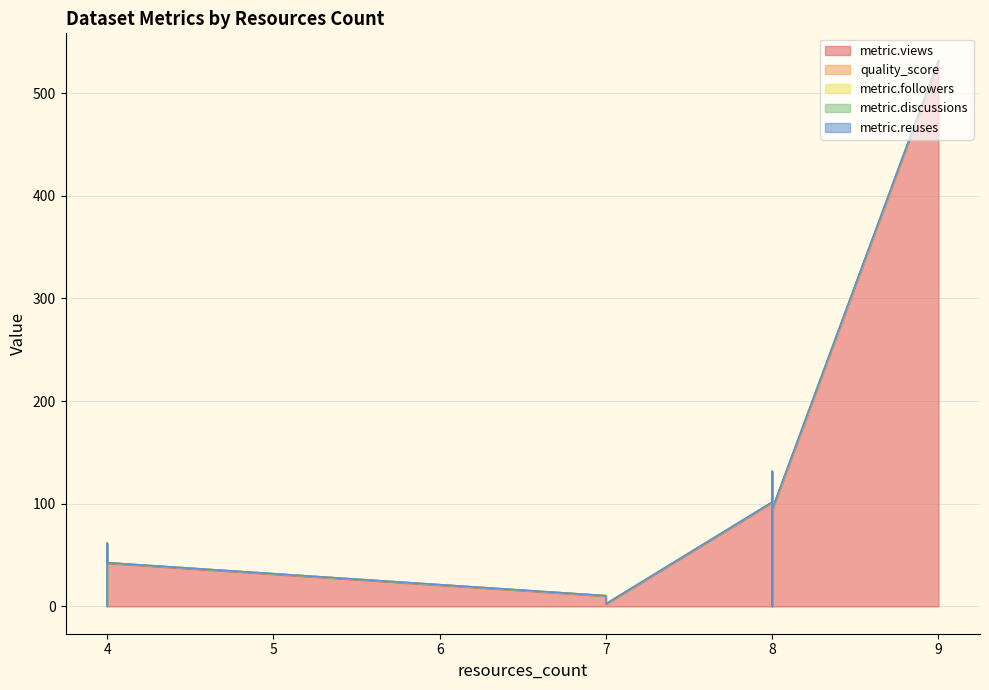

In metric.followers, how many points are lower than both neighbors (excluding endpoints)?

2